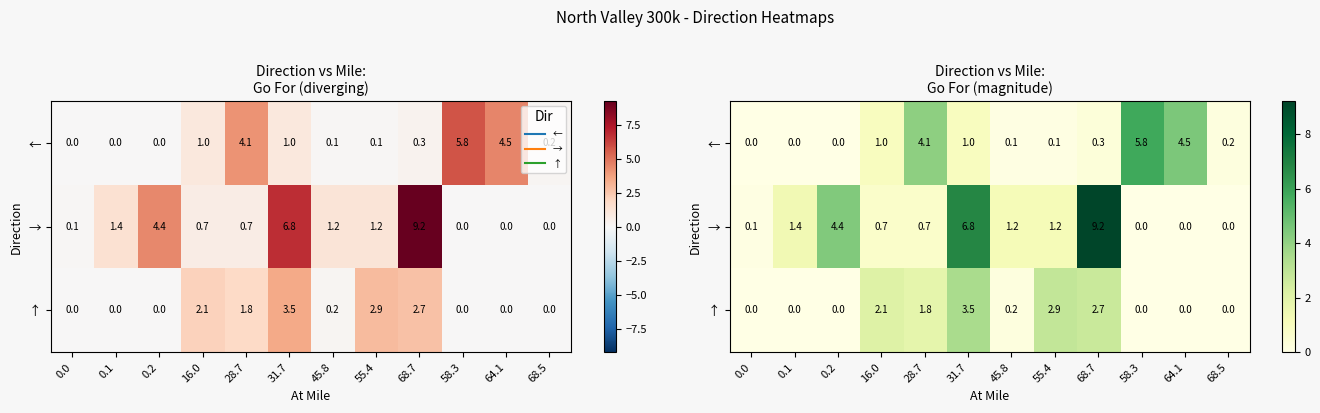

The → series shows 9.2 at 68.7. True or false?

True